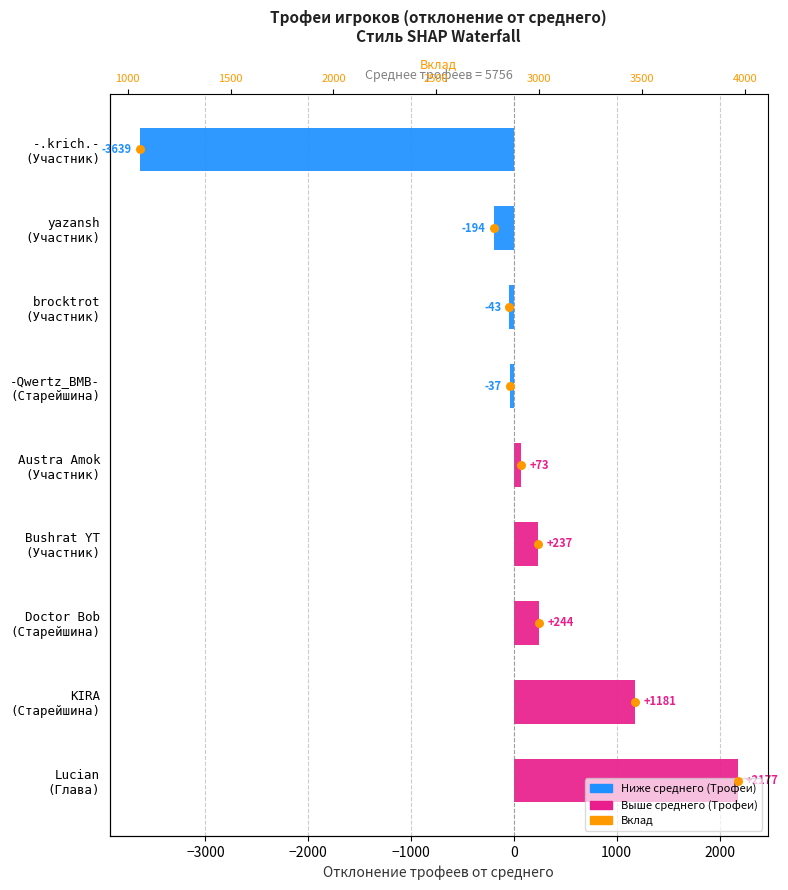

Is the value of Вклад at −3000 greater than the value of Трофеи (отклонение от среднего) at −2000?

No